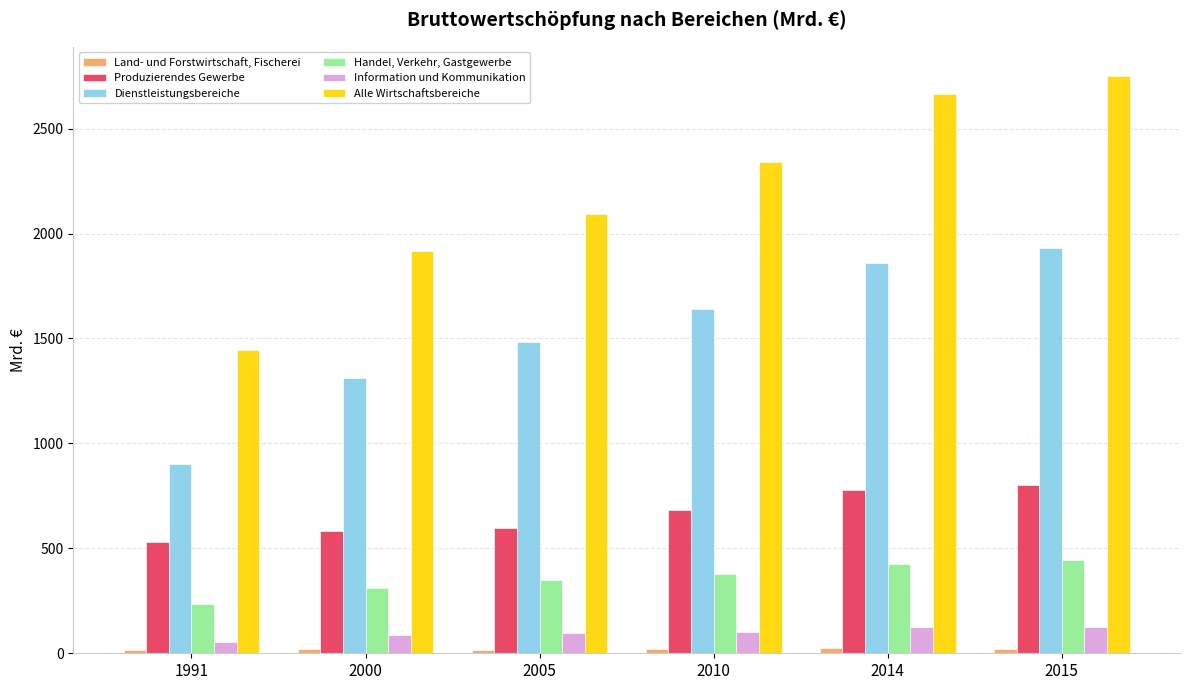

Are the bars grouped side by side (vs. stacked)?

Yes